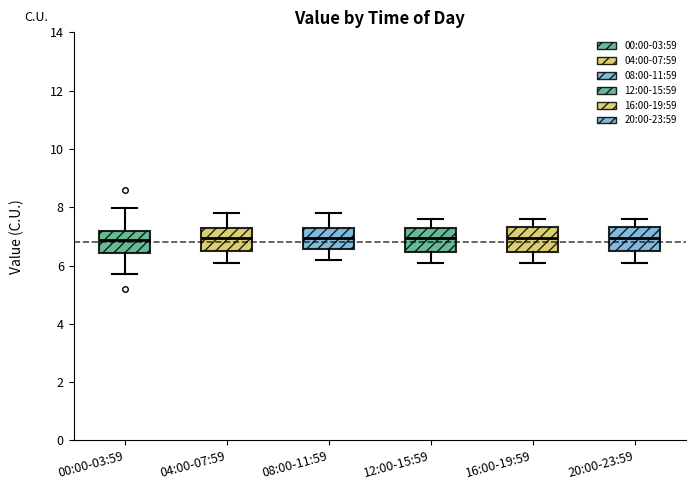

Reading left to right, read every box against the y-axis: the position of its median line, the range the box covers, and the ends of its whiskers. The values are not printed on the chart, so give them approximately, as read against the axis.

00:00-03:59: median 6.8, box 6.4 to 7.2, whiskers 5.8 to 8.0
04:00-07:59: median 7.0, box 6.6 to 7.4, whiskers 6.2 to 7.8
08:00-11:59: median 7.0, box 6.6 to 7.4, whiskers 6.2 to 7.8
12:00-15:59: median 7.0, box 6.4 to 7.4, whiskers 6.2 to 7.6
16:00-19:59: median 7.0, box 6.4 to 7.4, whiskers 6.2 to 7.6
20:00-23:59: median 7.0, box 6.6 to 7.4, whiskers 6.2 to 7.6